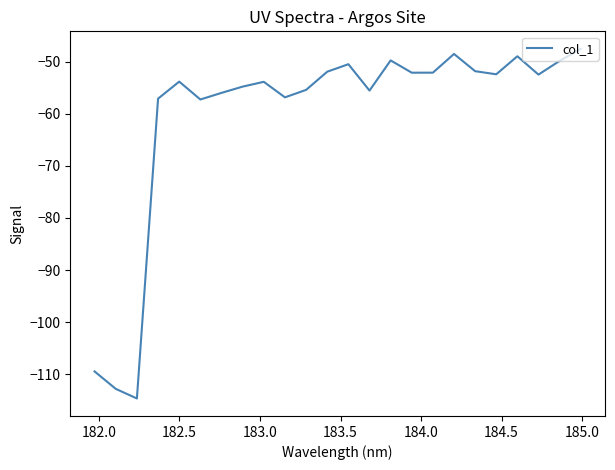

How many lines are shown in the chart?

1